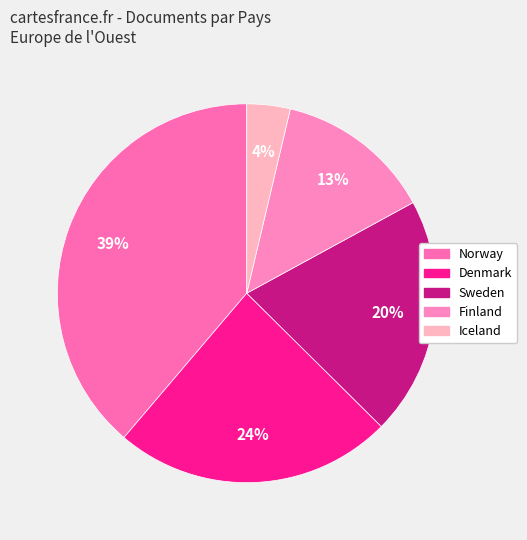

How many slices are in this pie chart?

5